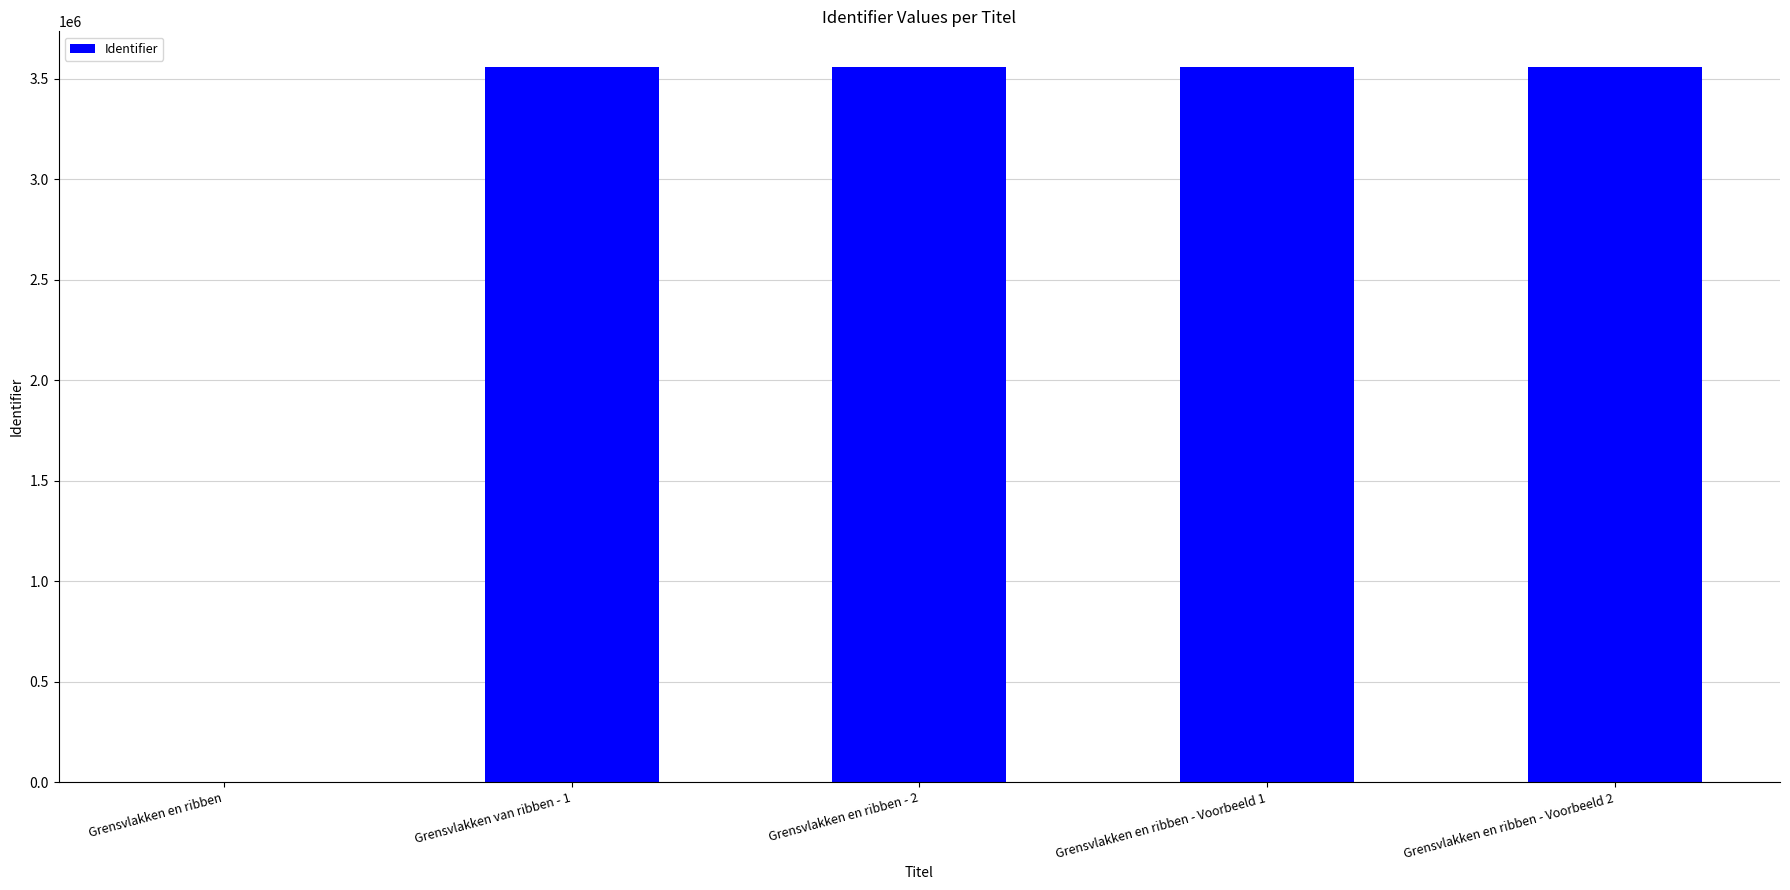

What is the greatest value displayed?

3559307